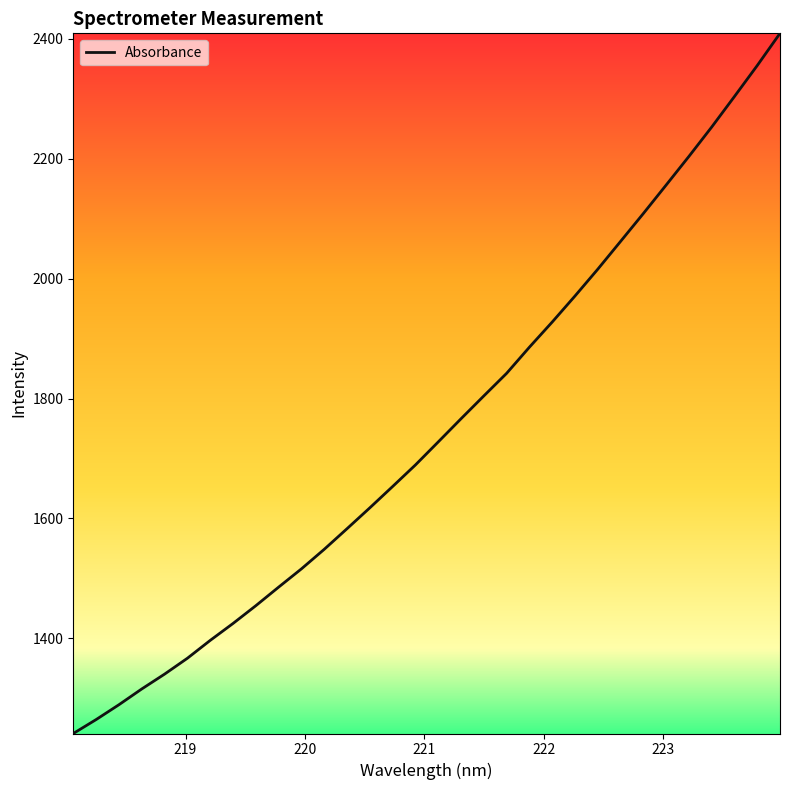

Reading left to right, transcribe all the data shown in this chart.

1241.2	1264.4	1289.2	1315.5	1340.2	1366.7	1396.5	1424.8	1454.5	1485.4	1515.9	1548.6	1583.0	1617.8	1653.4	1689.4	1727.8	1766.4	1804.5	1842.2	1885.8	1927.8	1971.2	2015.9	2062.3	2108.8	2156.3	2204.1	2253.1	2304.1	2355.7	2409.4